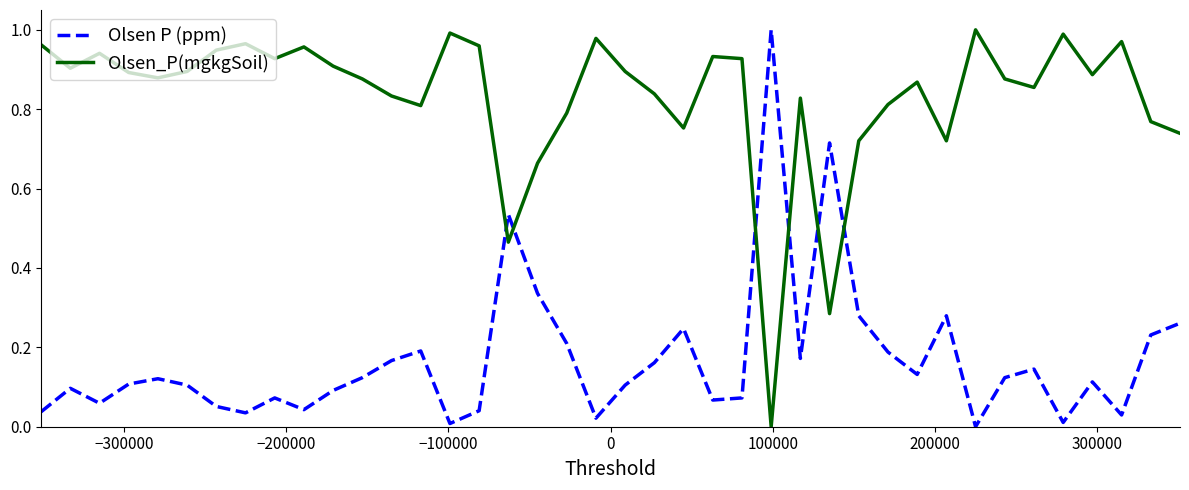

Which series has the largest total across all categories?

Olsen_P(mgkgSoil)